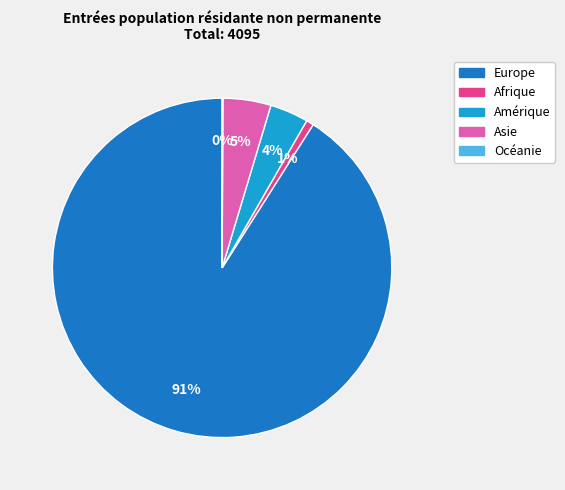

True or false: Asie accounts for 12% of the total.

False